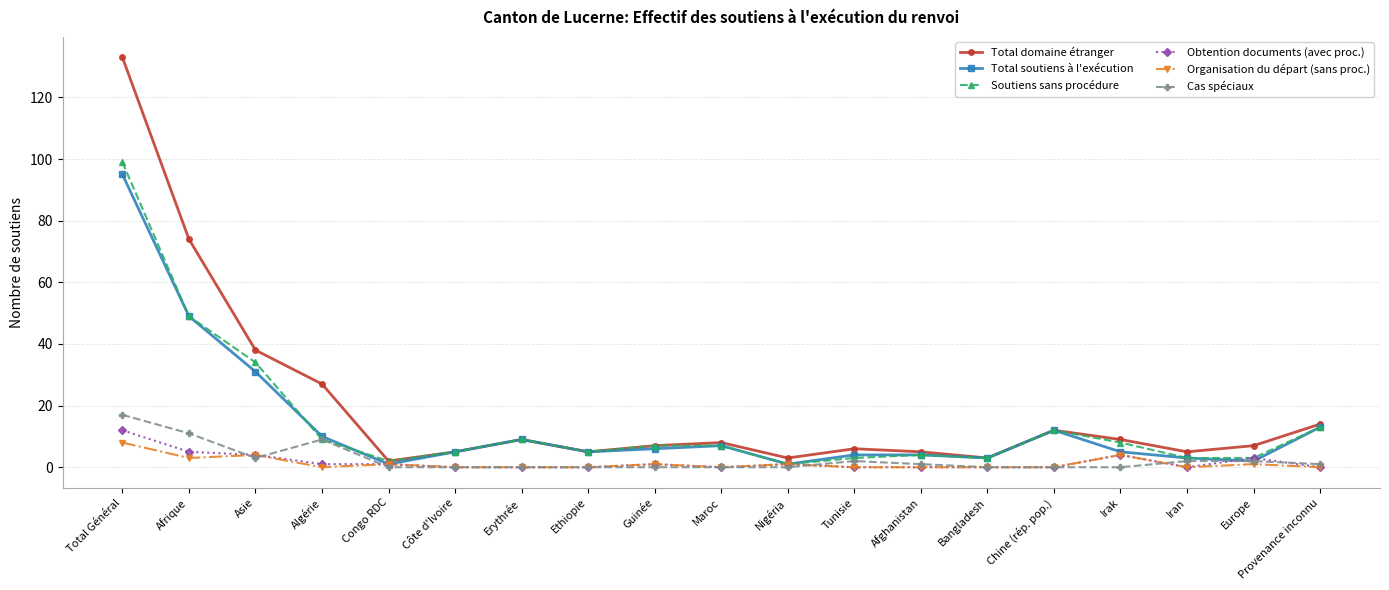

Is it true that Obtention documents (avec proc.) equals -5 at Provenance inconnu?

False